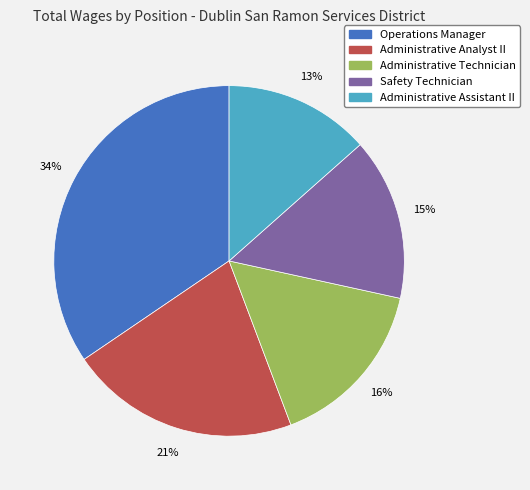

To the nearest percent, what percentage of the pie is Safety Technician?

15%